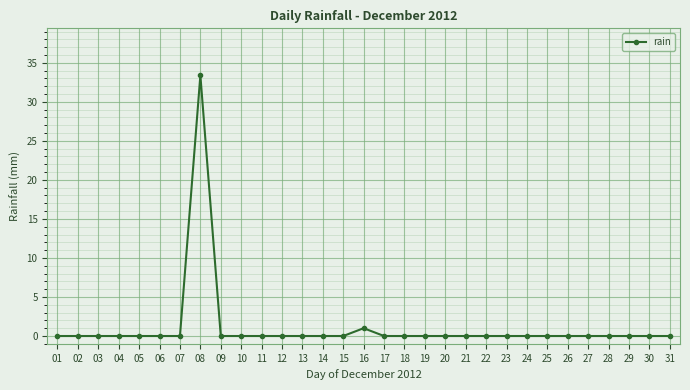

At which label is the value closest to 16?

16